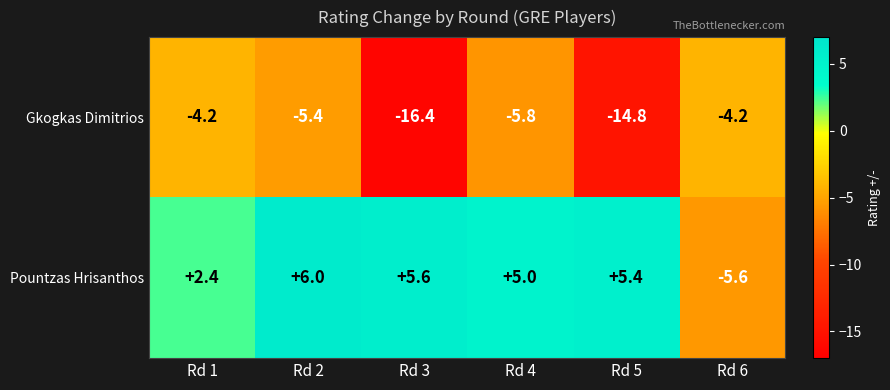

At which category is the sum across all series the highest?

Rd 2